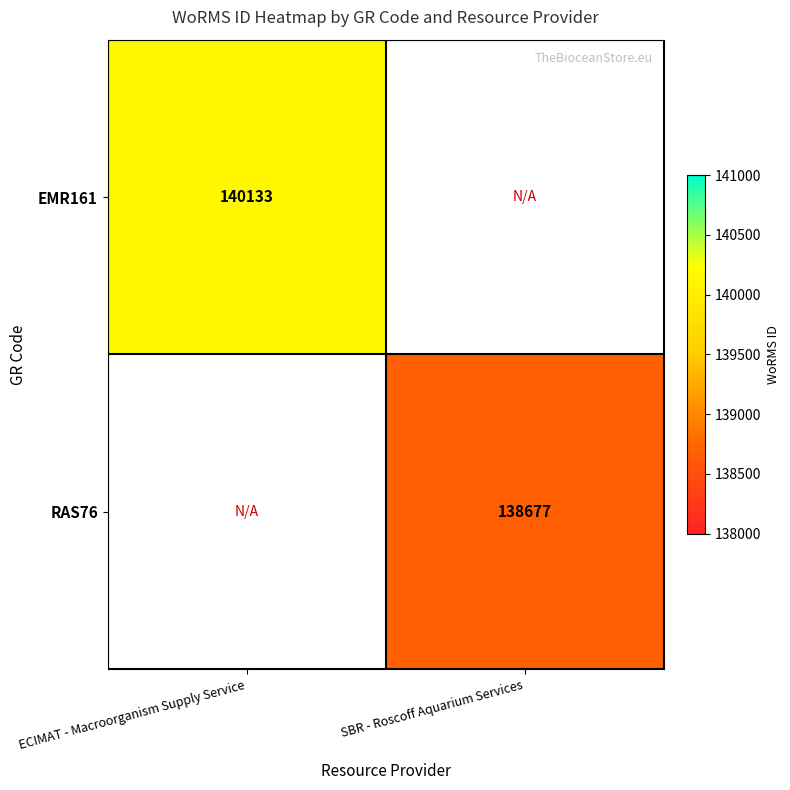

True or false: EMR161 has a value of 213732 at ECIMAT - Macroorganism Supply Service.

False